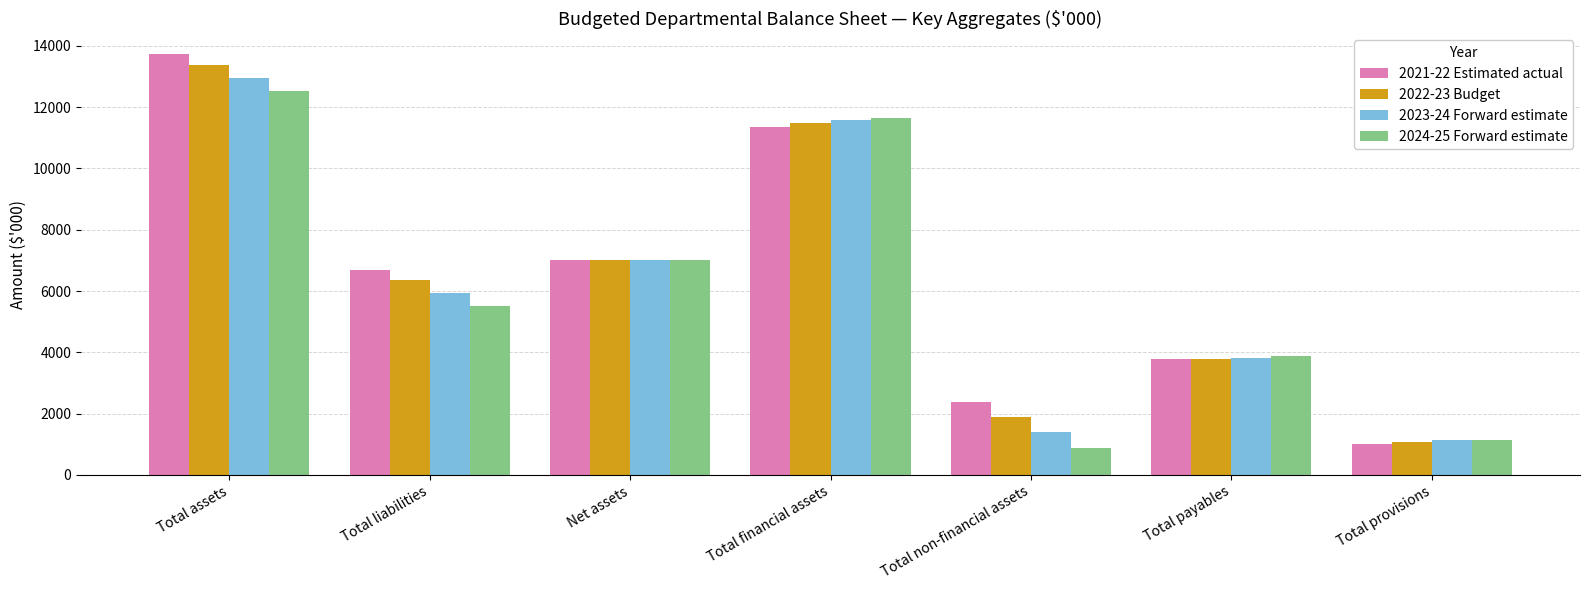

How many categories are shown in the chart?

7